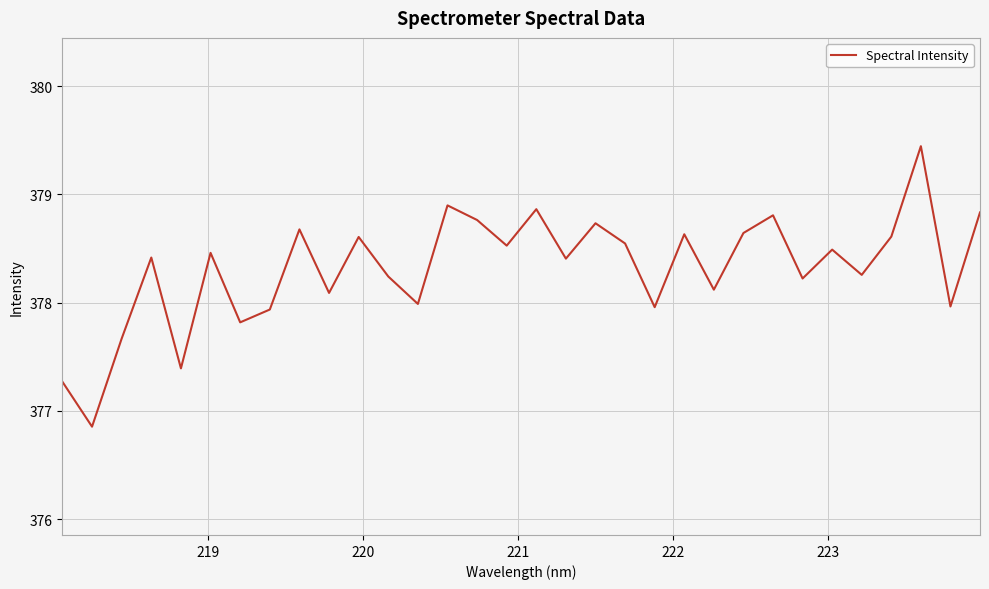

Count the number of data series in this chart.

1